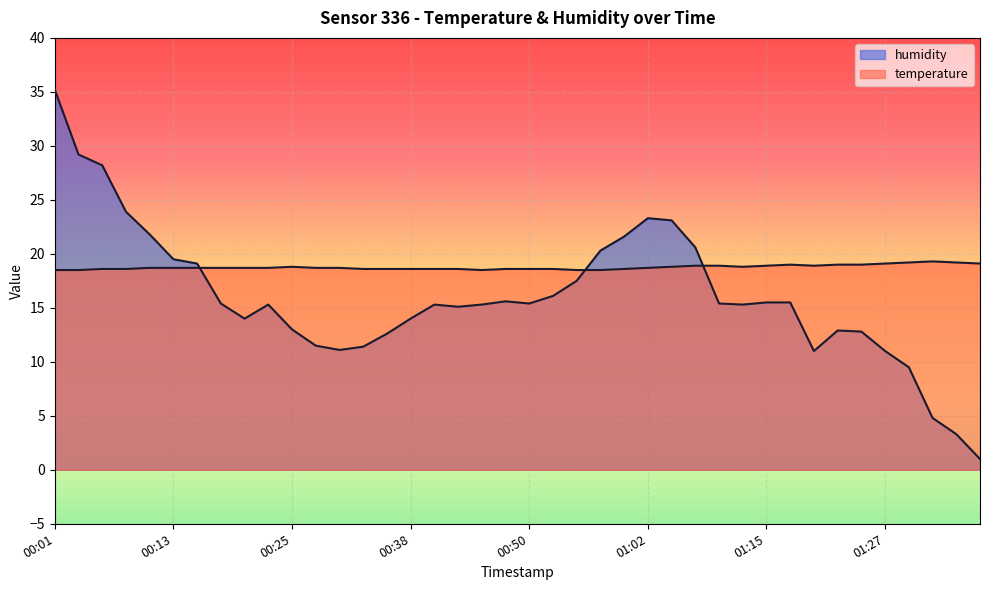

Where is temperature nearest to the value 18?

00:01